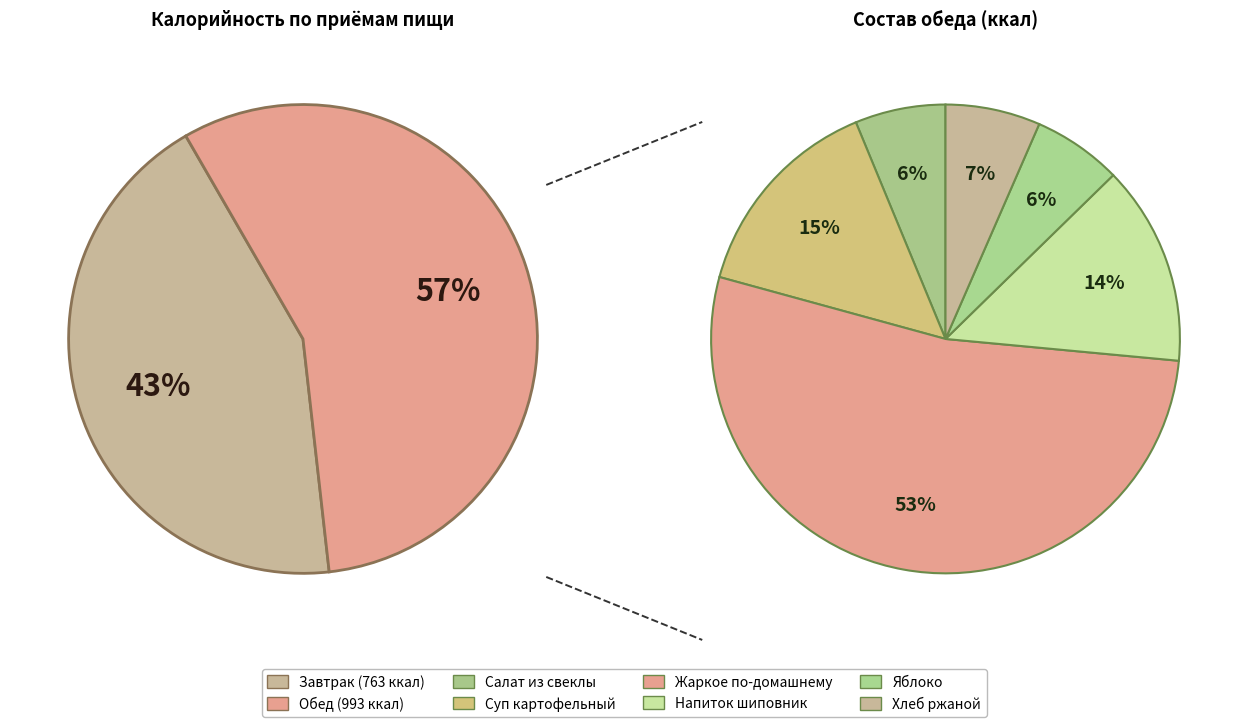

What portion of the pie excludes Напиток из шиповника?

92.2%